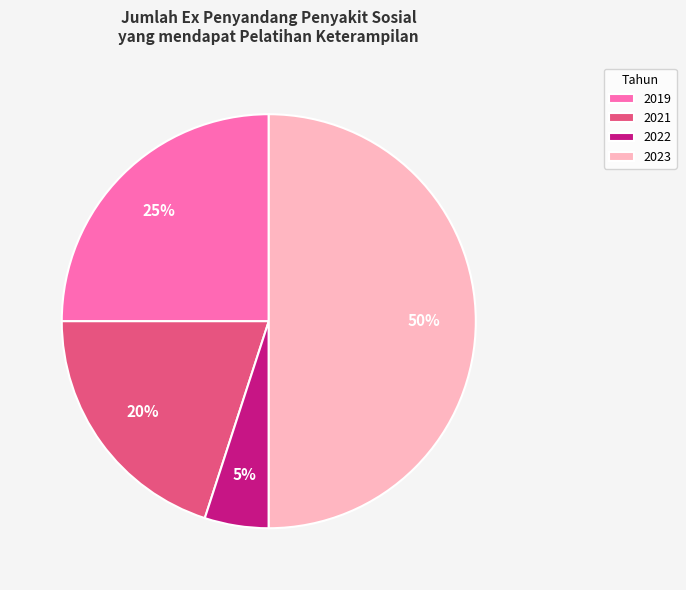

Is 2021 the majority of the pie?

No